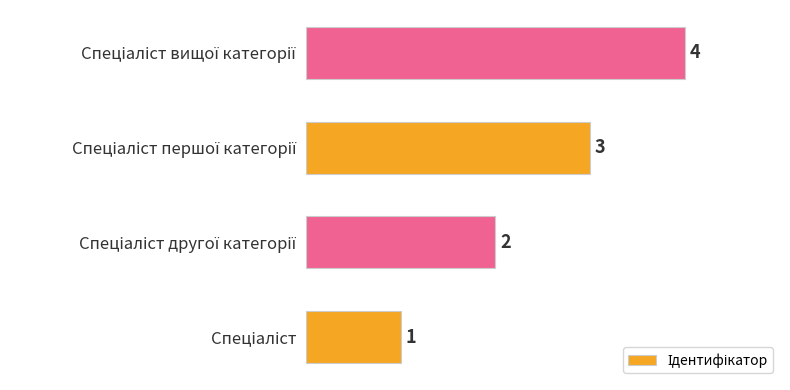

What is the maximum value shown in the chart?

4